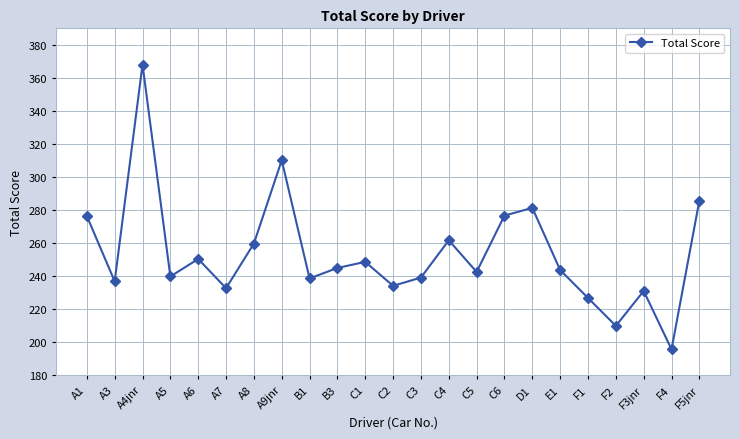

Is this an area chart (filled region under the line)?

No